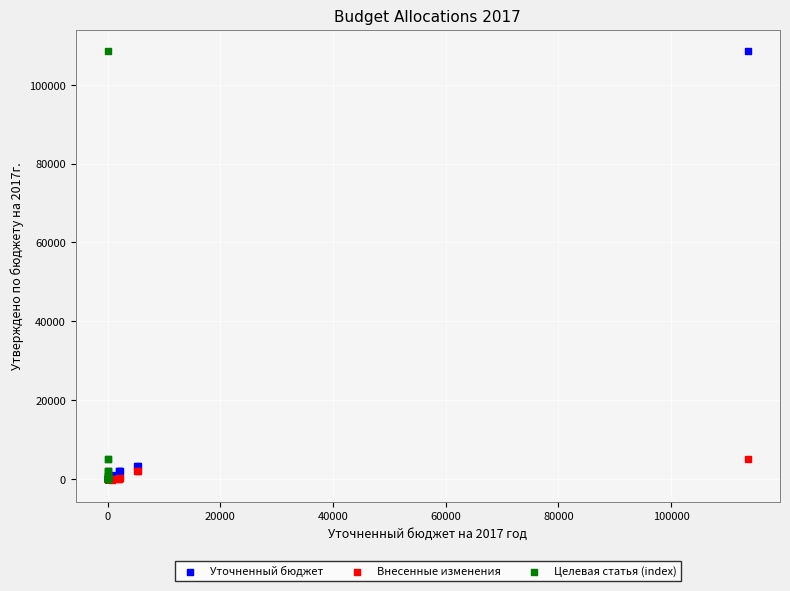

Which series has the widest spread of Y values?

Целевая статья (index)